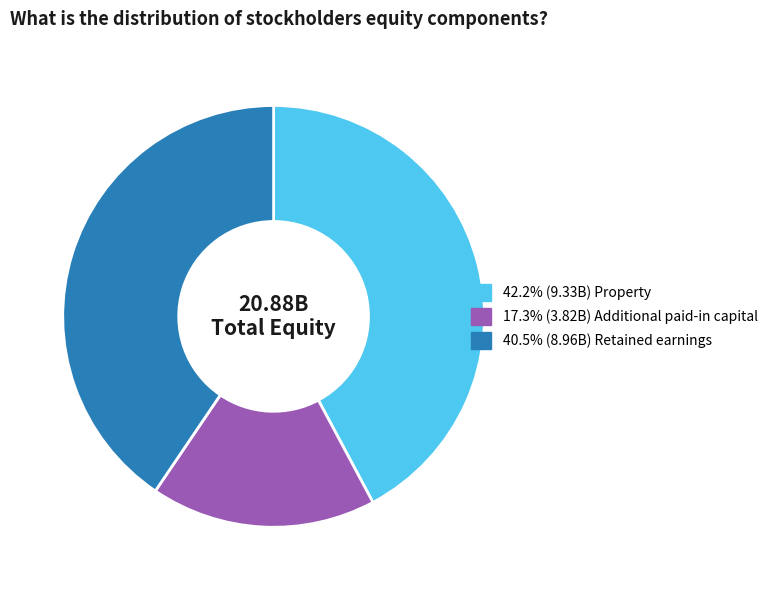

Is there any slice that represents more than half of the pie?

No